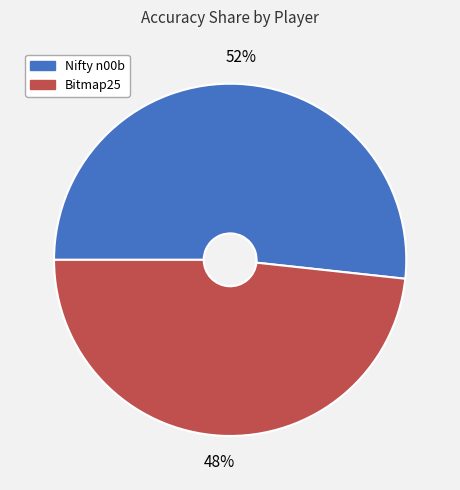

What percentage is the Nifty n00b slice, to the nearest percent?

52%